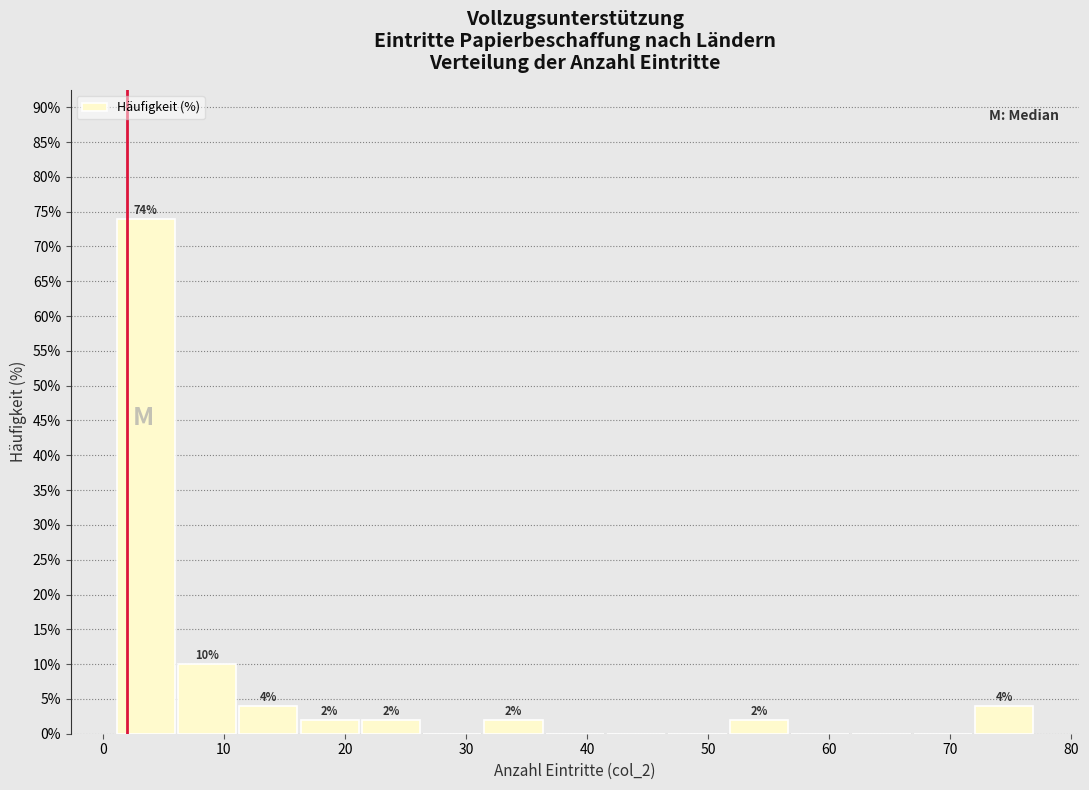

Which range on the x-axis has the tallest bar?

1 to 6